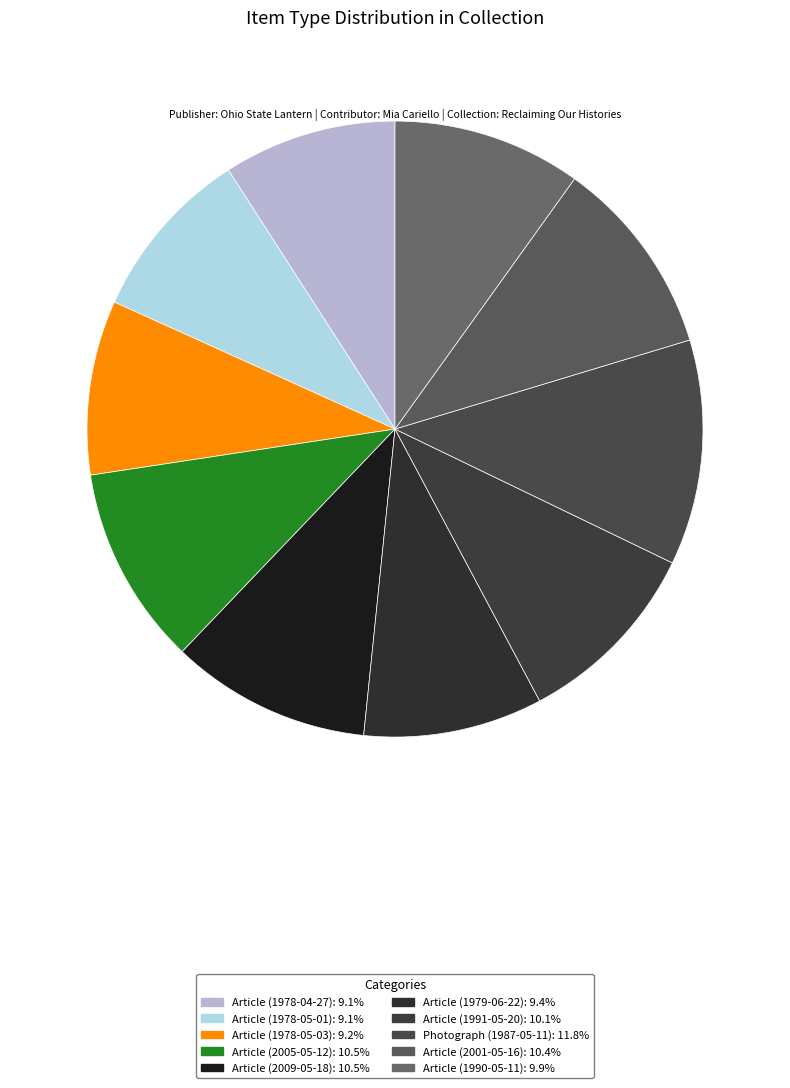

To the nearest percent, what is the difference between the largest and smallest slice percentages?

3%